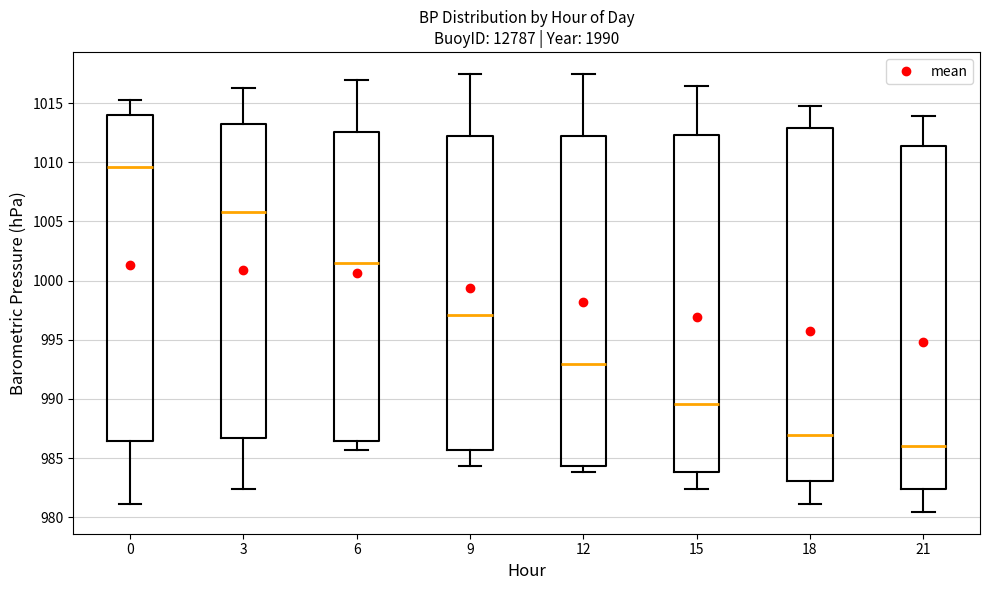

Where is the lower edge of the box at x = 9 on the y-axis? The values are not printed on the chart, so give them approximately, as read against the axis.

985.5